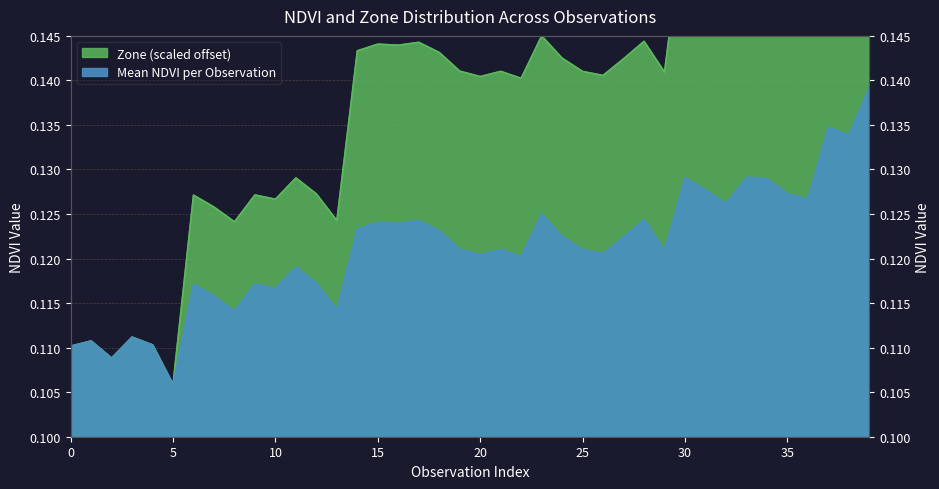

At how many categories does at least one series exceed 0?

40